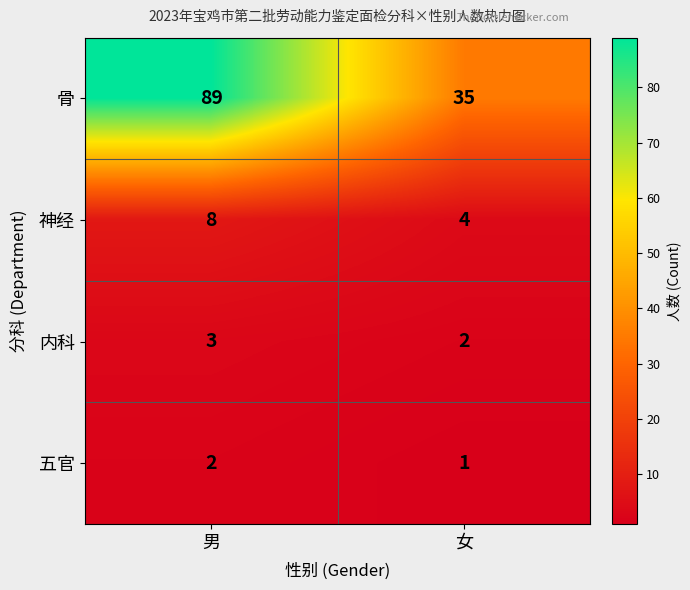

What is the sum of the 骨 values at 女 and 男?

124